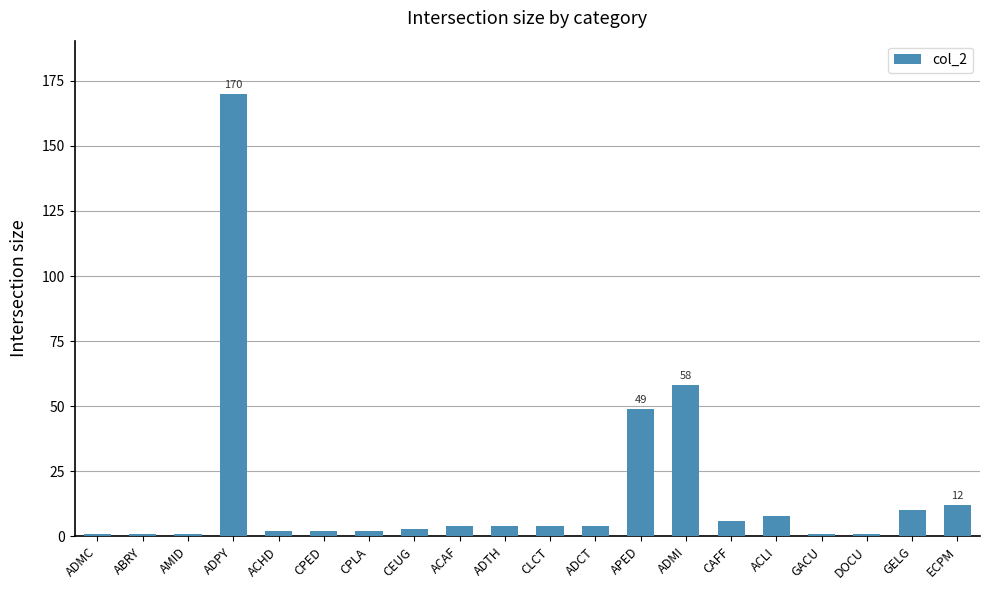

Read the value at ADMI.

58